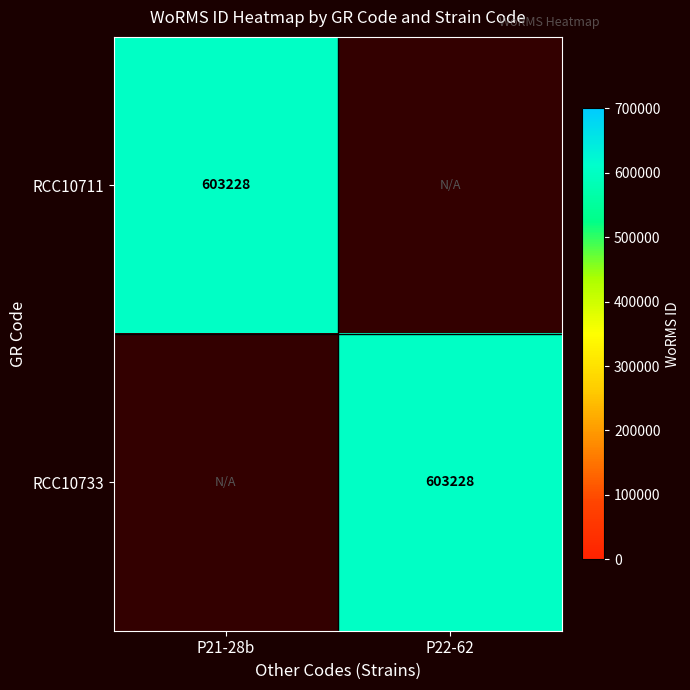

True or false: RCC10733 has a value of 603228 at P22-62.

True